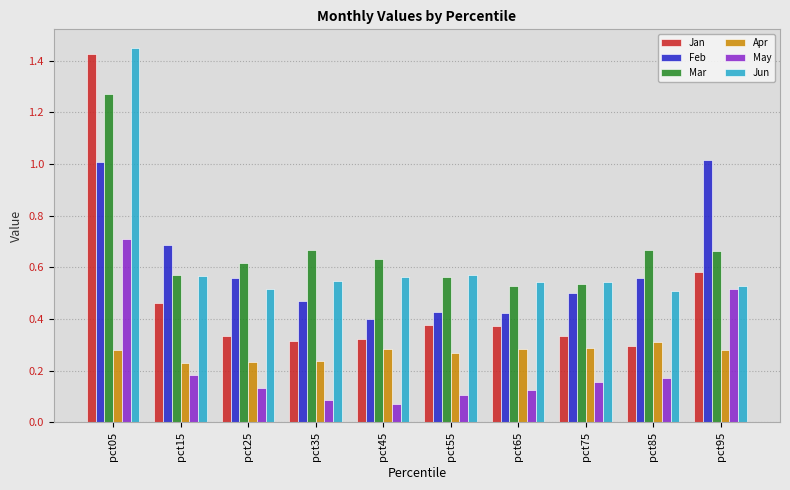

What is the sum of all May values?

2.3